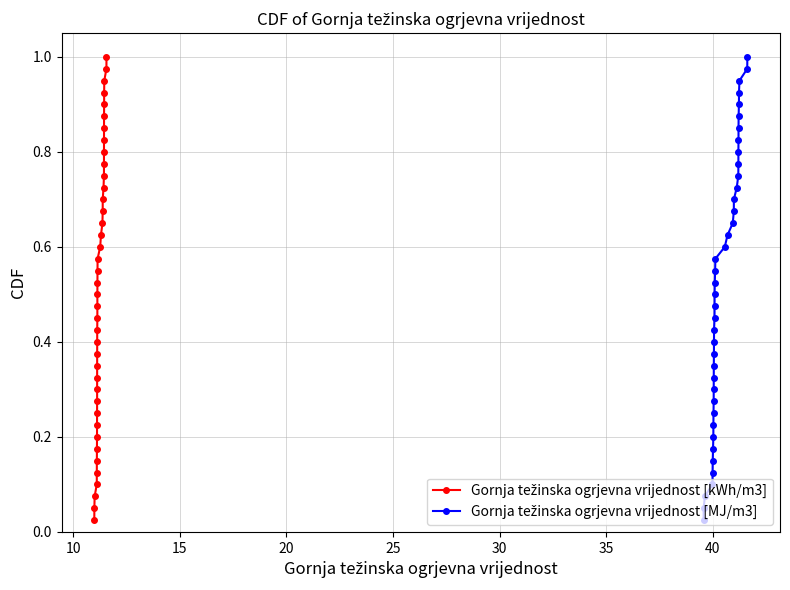

True or false: Gornja težinska ogrjevna vrijednost [kWh/m3] and Gornja težinska ogrjevna vrijednost [MJ/m3] cross at least once.

False